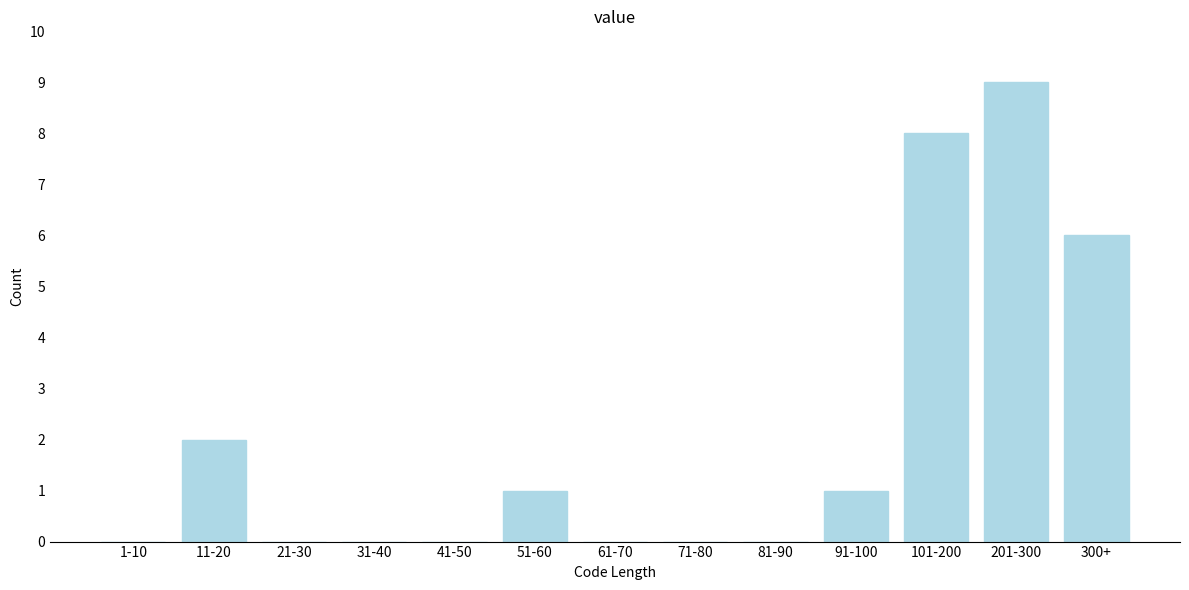

Reading right to left, list all the values displayed in this chart.

300+=6	201-300=9	101-200=8	91-100=1	81-90=0	71-80=0	61-70=0	51-60=1	41-50=0	31-40=0	21-30=0	11-20=2	1-10=0